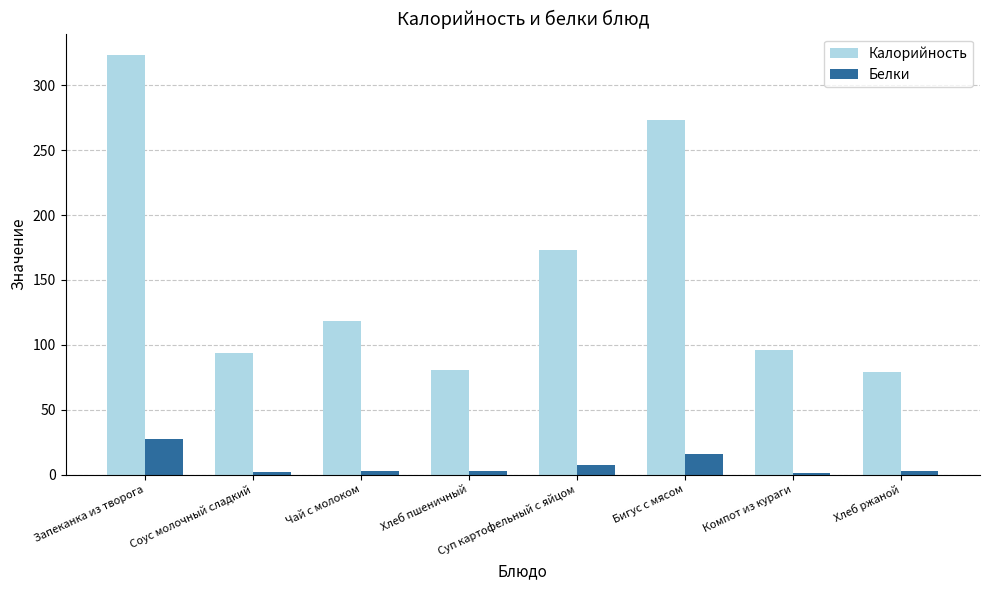

Between Соус молочный сладкий and Чай с молоком, which series saw the biggest shift?

Калорийность